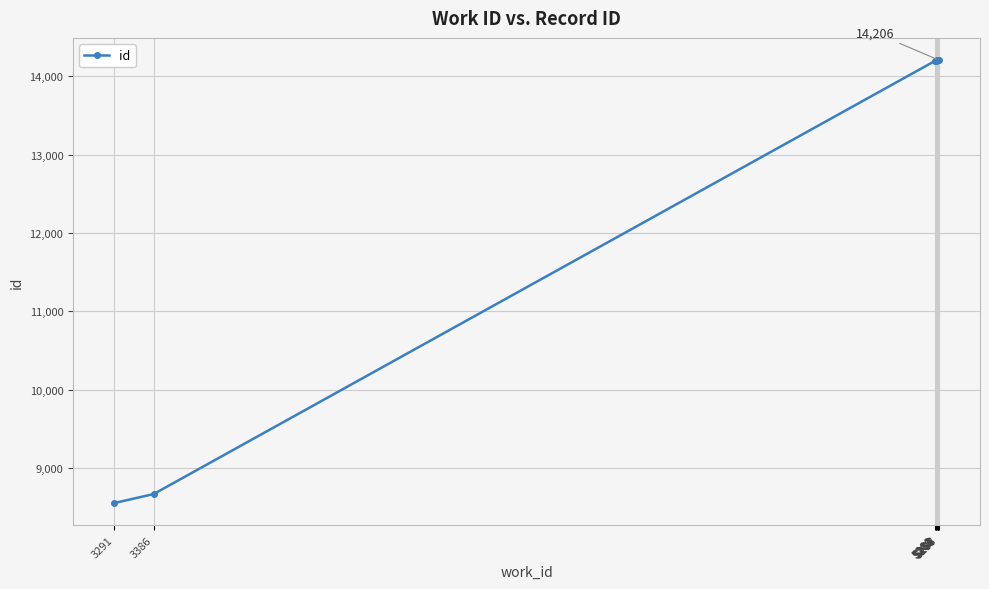

What is the minimum value shown in the chart?

8553